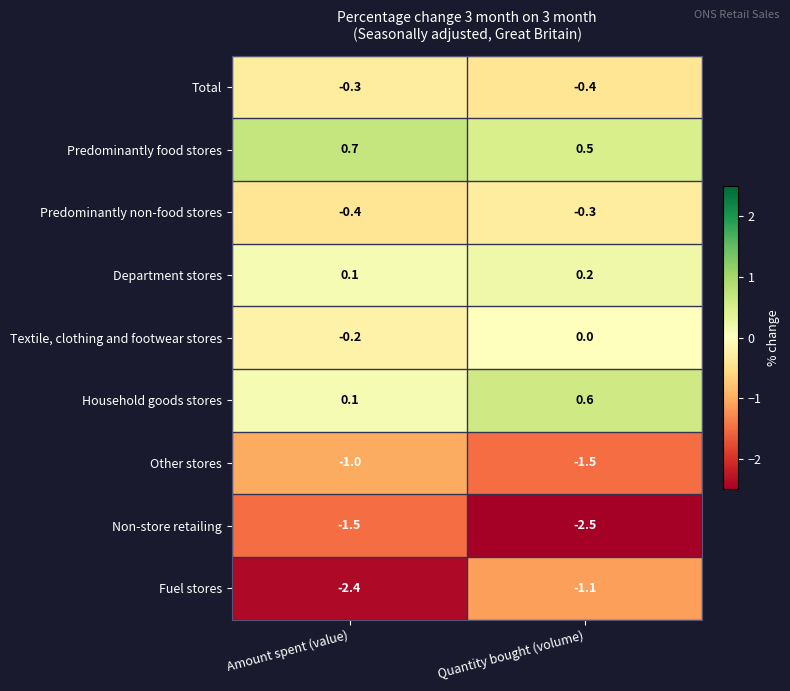

Reading right to left, list all the values displayed in this chart.

Total: -0.4	-0.3
Predominantly food stores: 0.5	0.7
Predominantly non-food stores: -0.3	-0.4
Department stores: 0.2	0.1
Textile, clothing and footwear stores: 0.0	-0.2
Household goods stores: 0.6	0.1
Other stores: -1.5	-1.0
Non-store retailing: -2.5	-1.5
Fuel stores: -1.1	-2.4